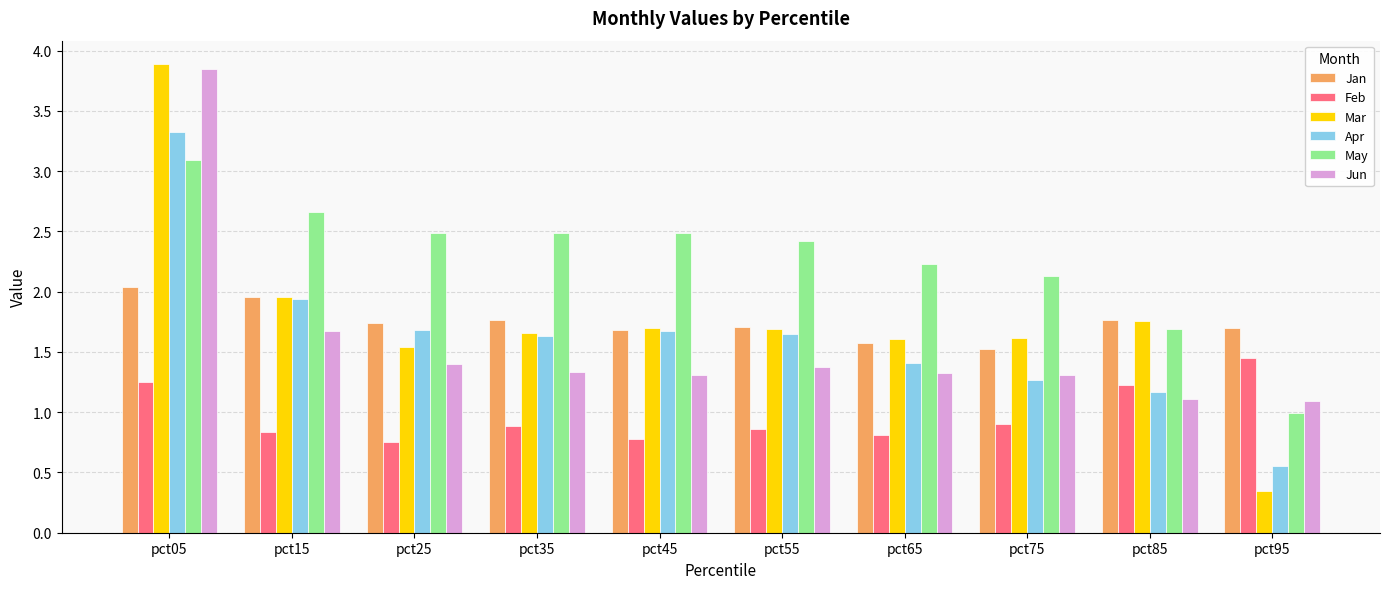

The value of Feb at pct35 is 0.9. True or false?

True